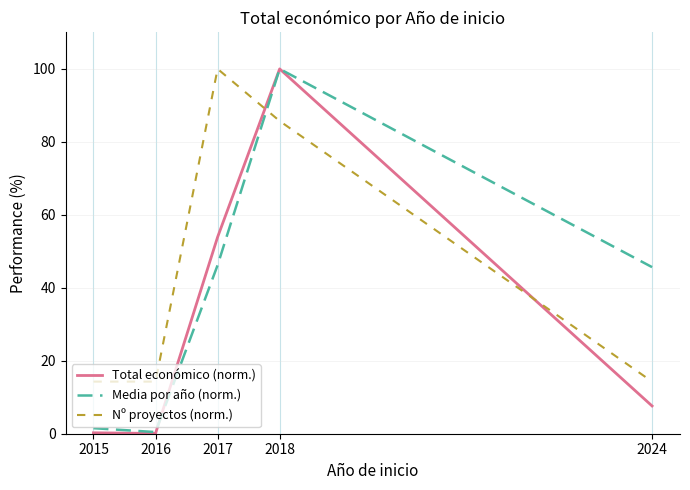

Which series ends up on top after the final intersection of Nº proyectos (norm.) and Media por año (norm.)?

Media por año (norm.)